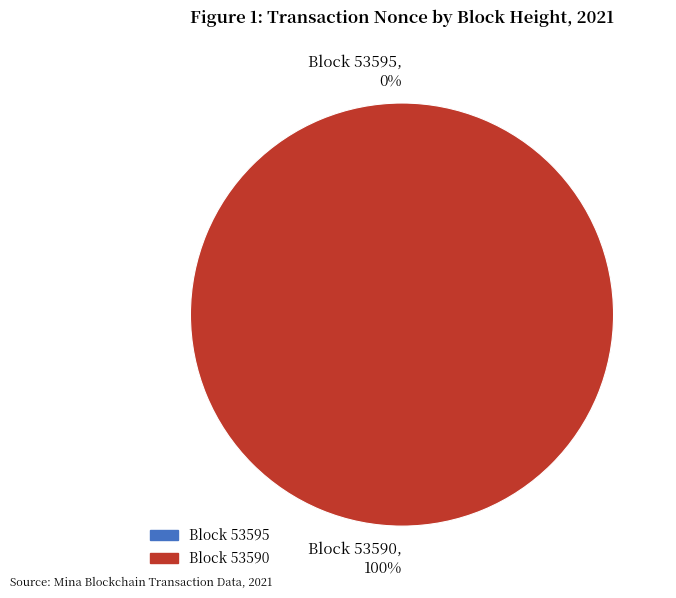

How many segments does this pie chart have?

2